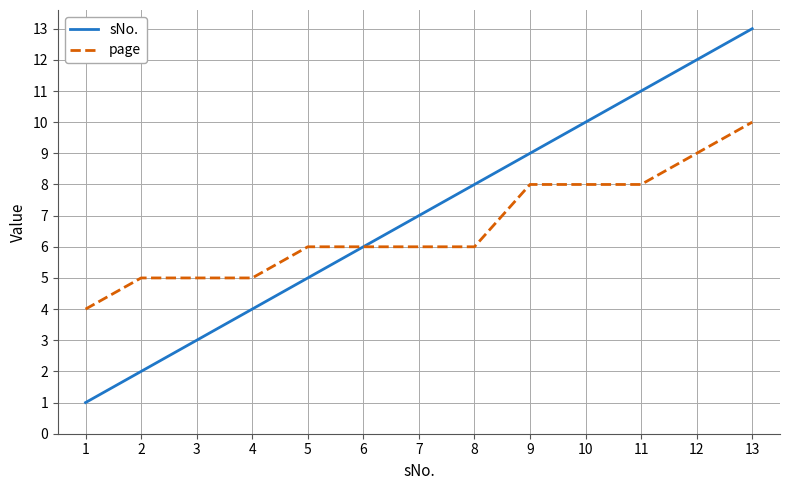

How many categories are shown in the chart?

13